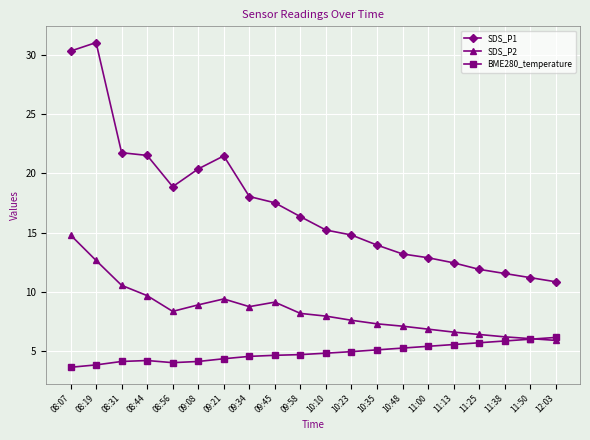

How many lines are shown in the chart?

3